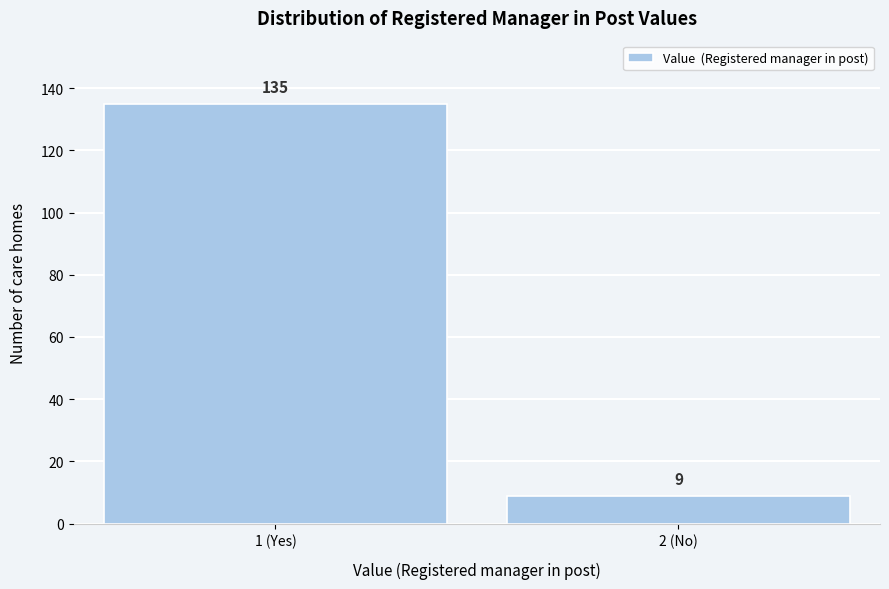

Reading right to left, extract all data points from this chart.

2 (No)=9	1 (Yes)=135